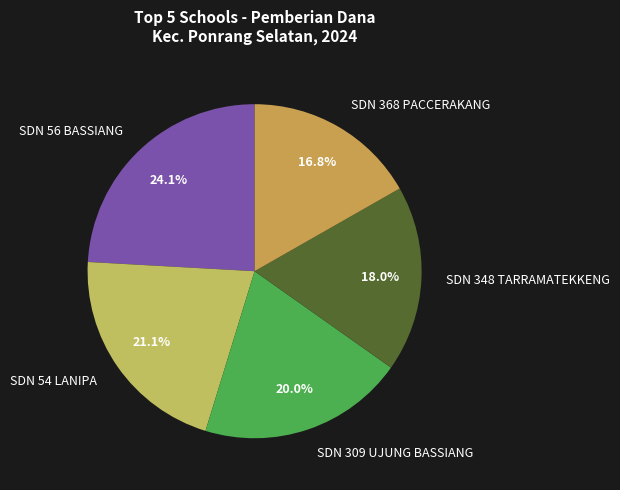

Which slice is the smallest?

SDN 368 PACCERAKANG